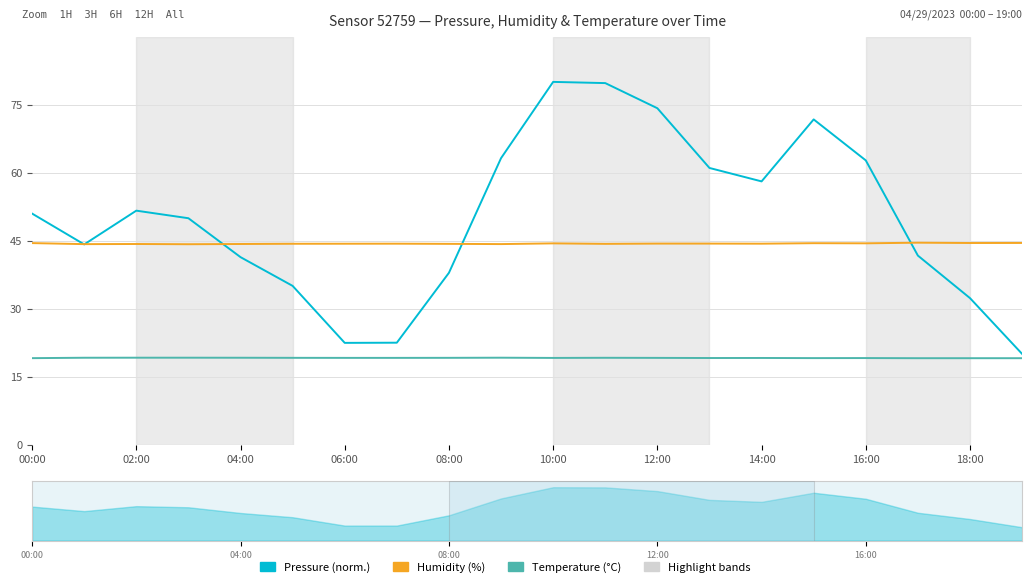

Is it true that temperature equals 19.1 at 15?

True